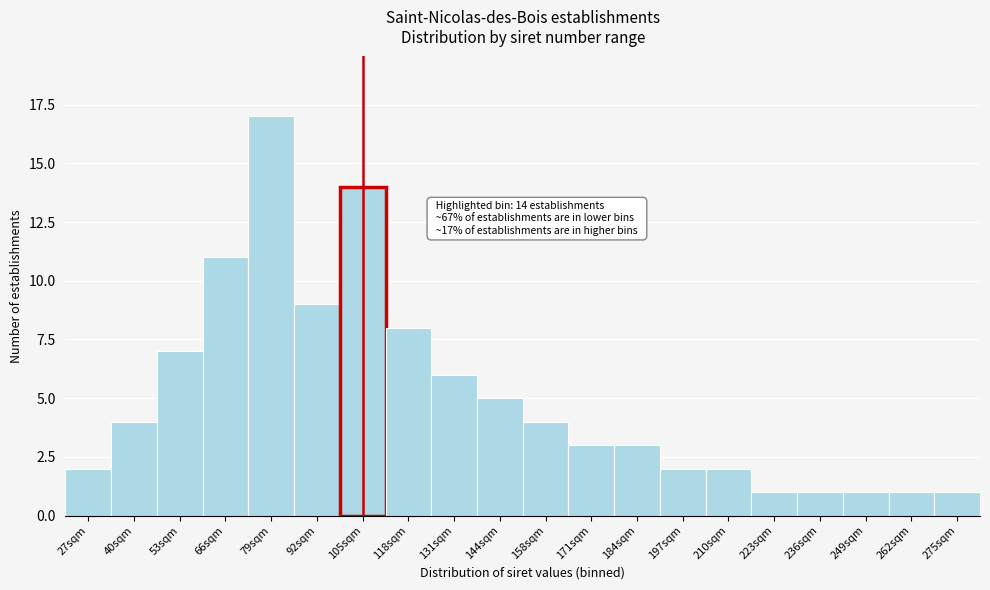

Reading left to right, list all the values displayed in this chart.

2	4	7	11	17	9	14	8	6	5	4	3	3	2	2	1	1	1	1	1